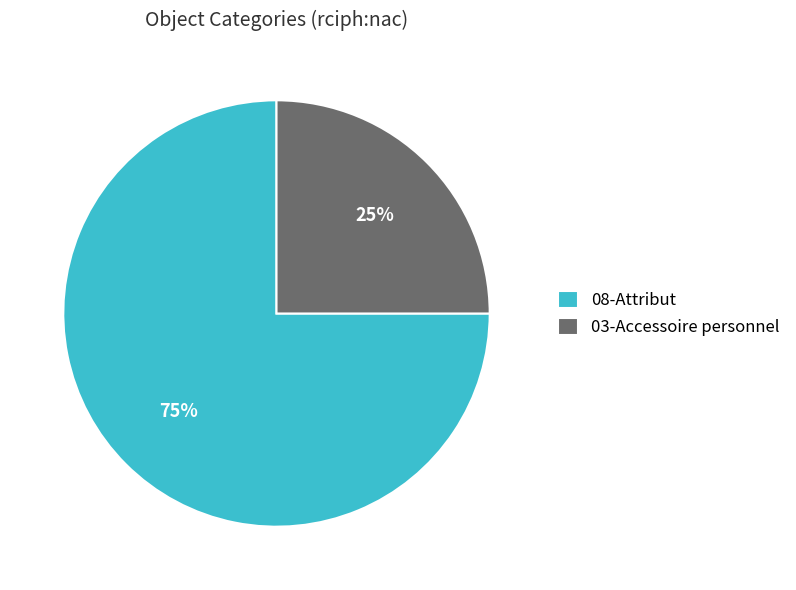

What is the majority slice?

08-Attribut